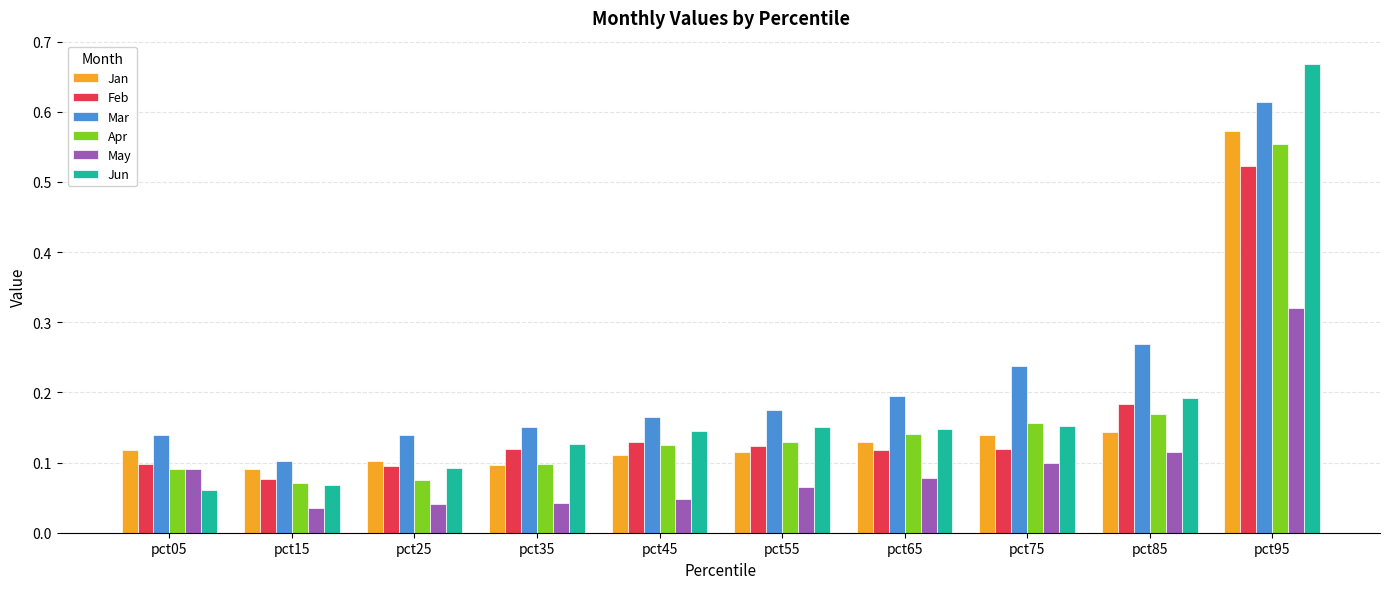

How many Jan values are between 0 and 1?

10